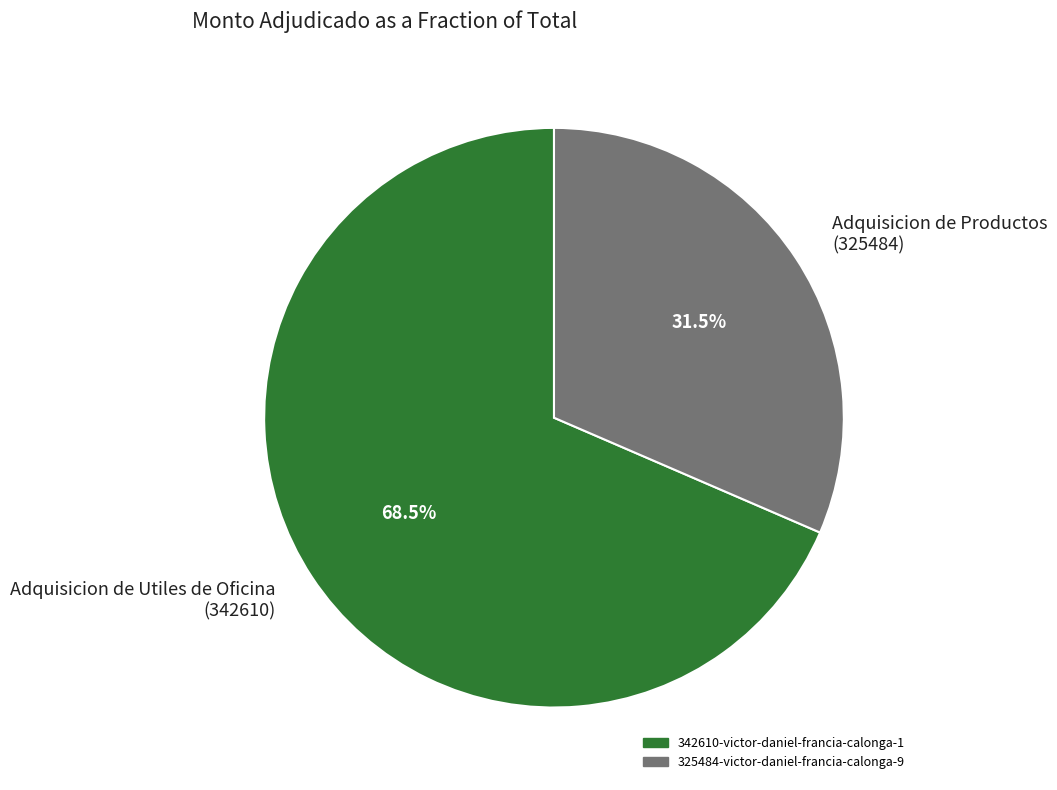

Is there a majority slice in this chart?

Yes